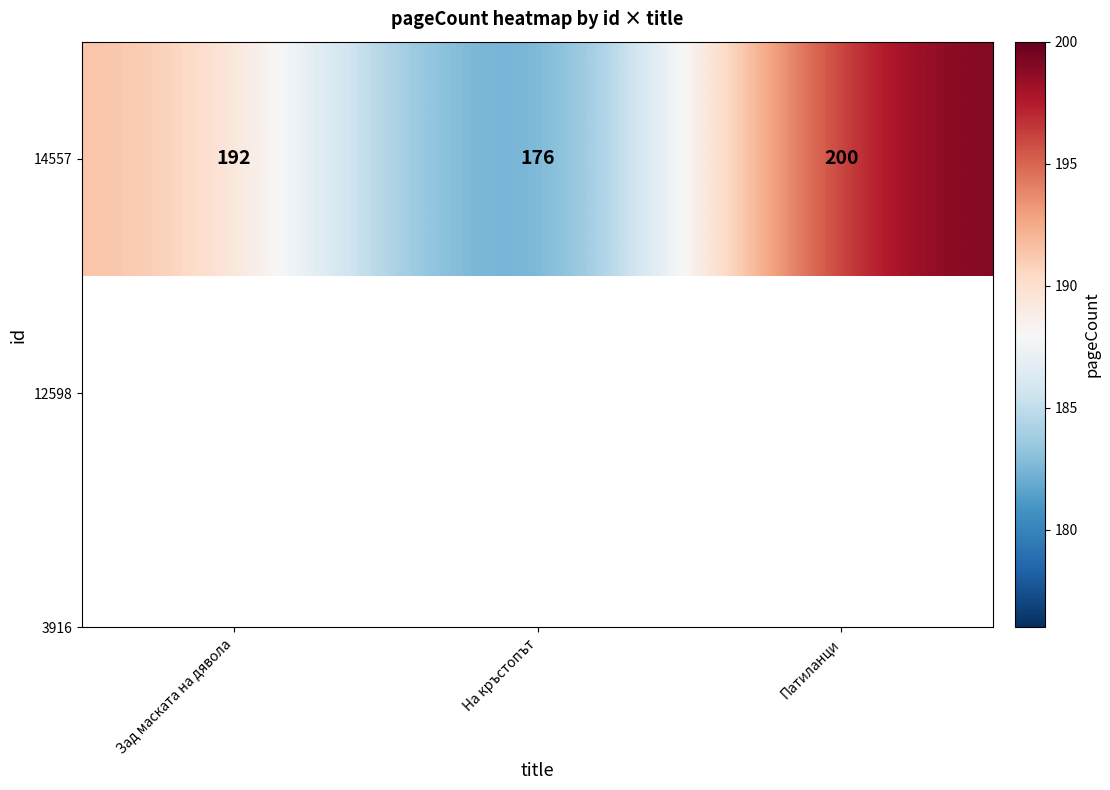

How many values are below 192?

1